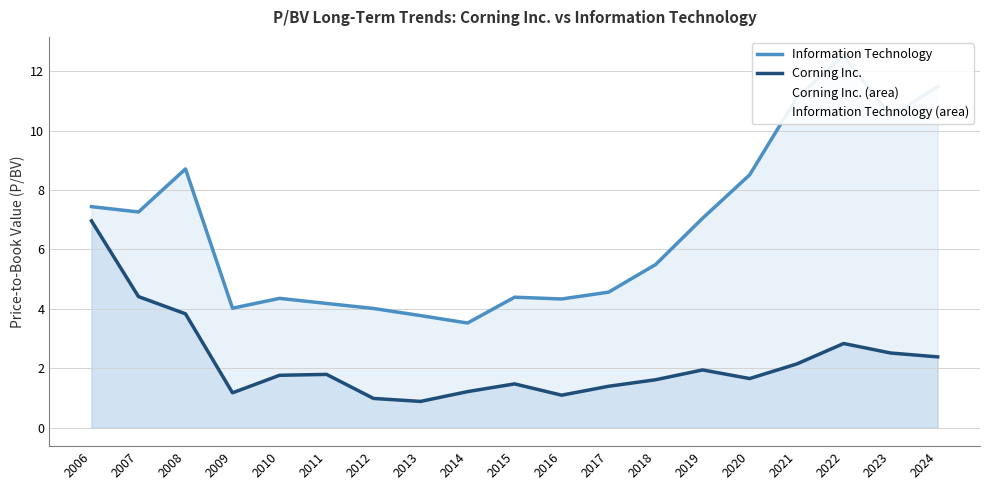

At which category does Information Technology reach its first local peak?

2008